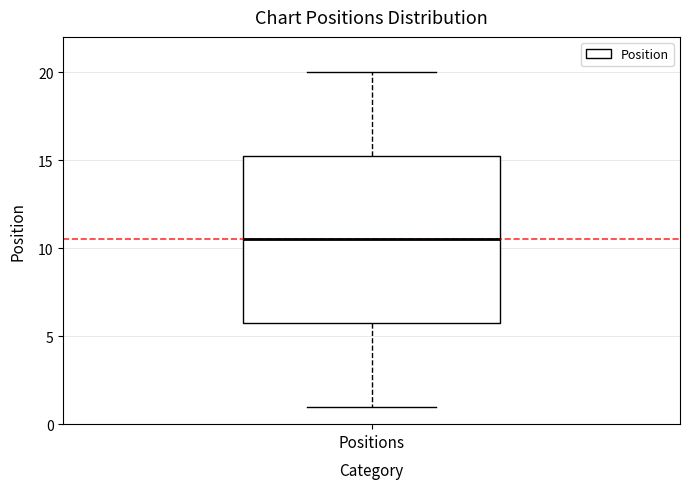

Where does the lower whisker of the box for Positions end on the y-axis? The values are not printed on the chart, so give them approximately, as read against the axis.

1.0